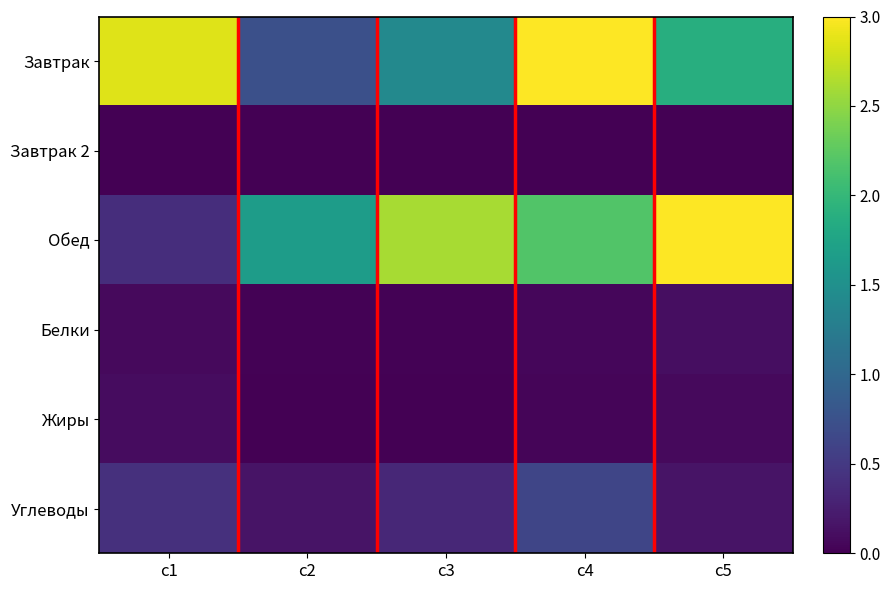

Reading left to right, transcribe all the data shown in this chart.

Завтрак: c1=2.9	c2=0.7	c3=1.4	c4=3.0	c5=1.9
Завтрак 2: c1=0.0	c2=0.0	c3=0.0	c4=0.0	c5=0.0
Обед: c1=0.4	c2=1.7	c3=2.6	c4=2.2	c5=3.0
Белки: c1=0.1	c2=0.0	c3=0.0	c4=0.0	c5=0.1
Жиры: c1=0.1	c2=0.0	c3=0.0	c4=0.0	c5=0.1
Углеводы: c1=0.4	c2=0.2	c3=0.3	c4=0.6	c5=0.2